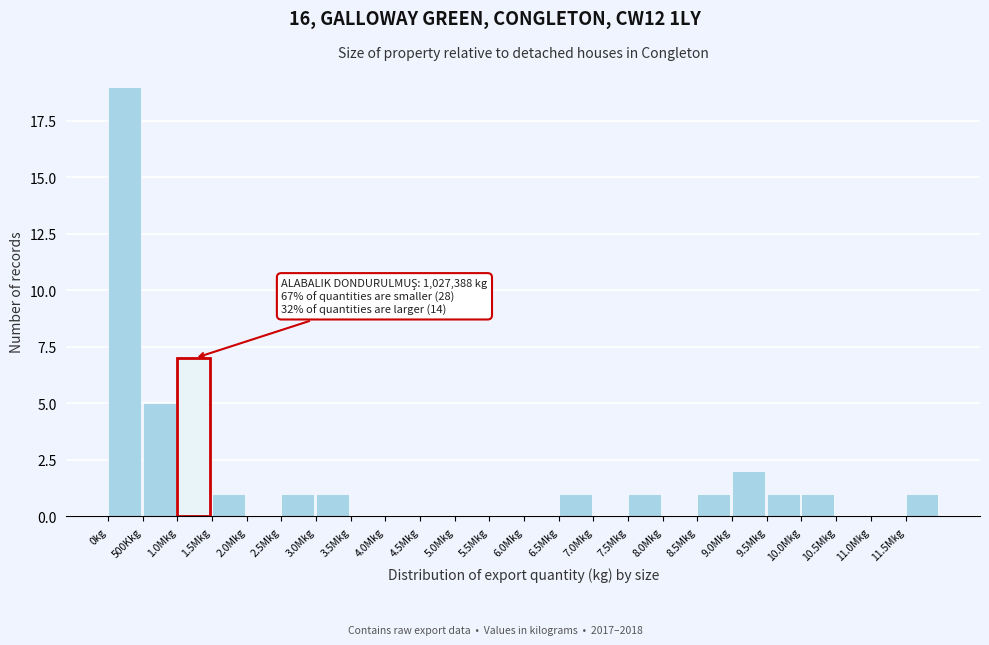

Reading right to left, transcribe all the data shown in this chart.

11.5Mkg=1	11.0Mkg=0	10.5Mkg=0	10.0Mkg=1	9.5Mkg=1	9.0Mkg=2	8.5Mkg=1	8.0Mkg=0	7.5Mkg=1	7.0Mkg=0	6.5Mkg=1	6.0Mkg=0	5.5Mkg=0	5.0Mkg=0	4.5Mkg=0	4.0Mkg=0	3.5Mkg=0	3.0Mkg=1	2.5Mkg=1	2.0Mkg=0	1.5Mkg=1	1.0Mkg=7	500Kkg=5	0kg=19